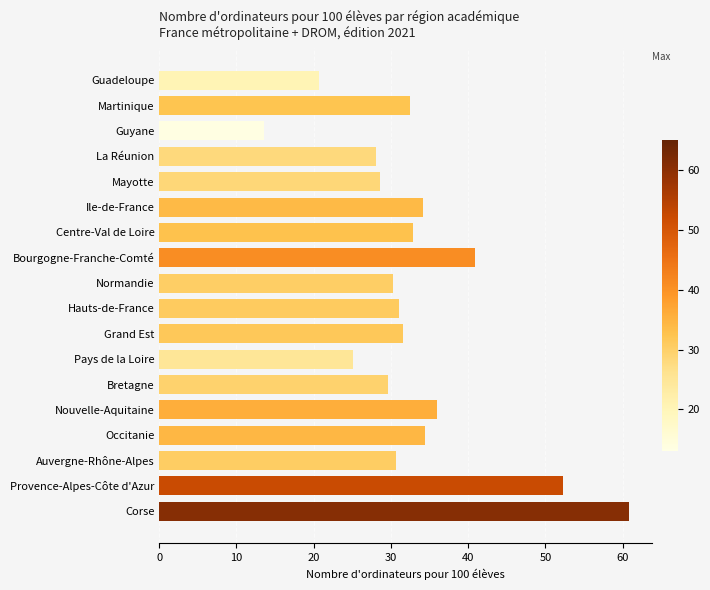

Where is the data nearest to the value 37?

Nouvelle-Aquitaine